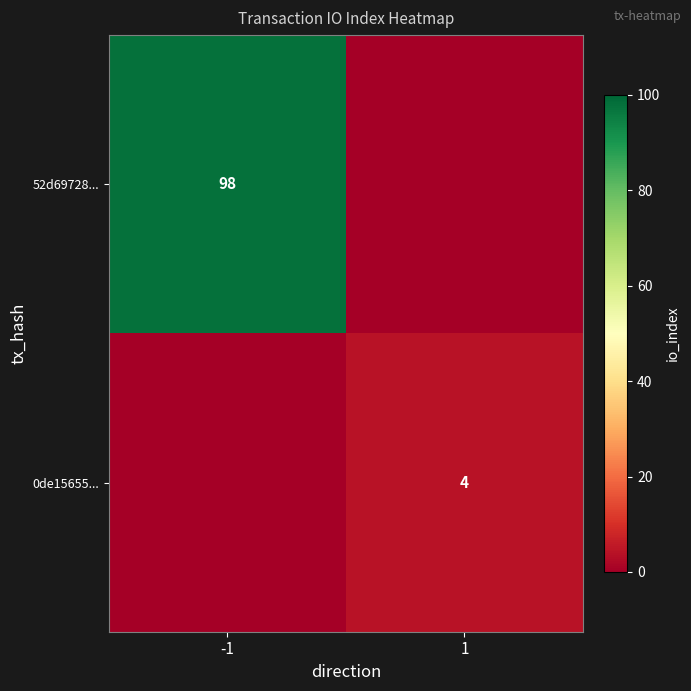

The value of 52d69728... at -1 is 65. True or false?

False